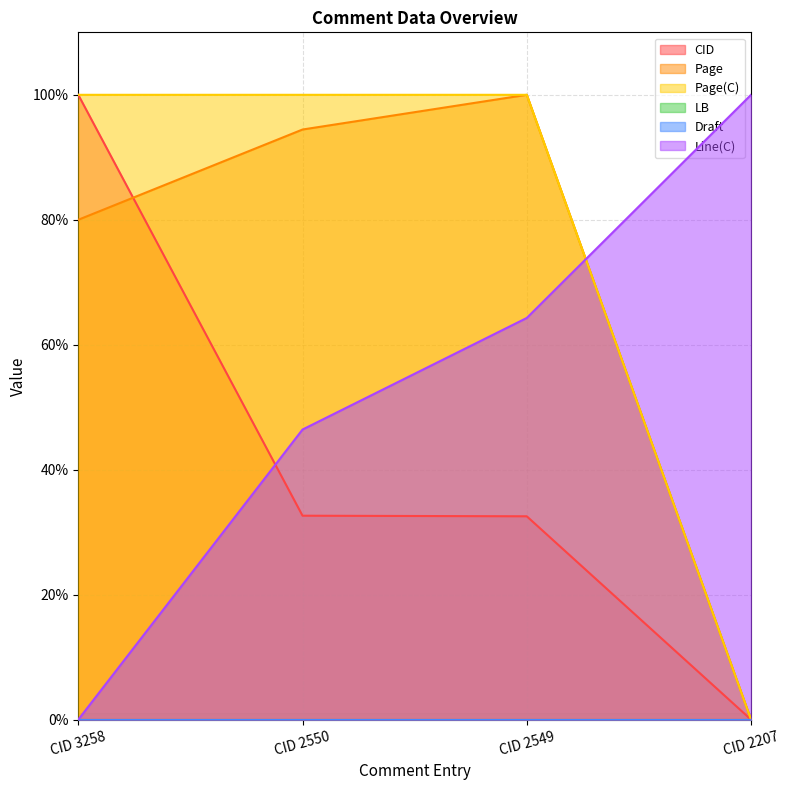

Rank the categories by Page value from highest to lowest.

CID 2549, CID 2550, CID 3258, CID 2207